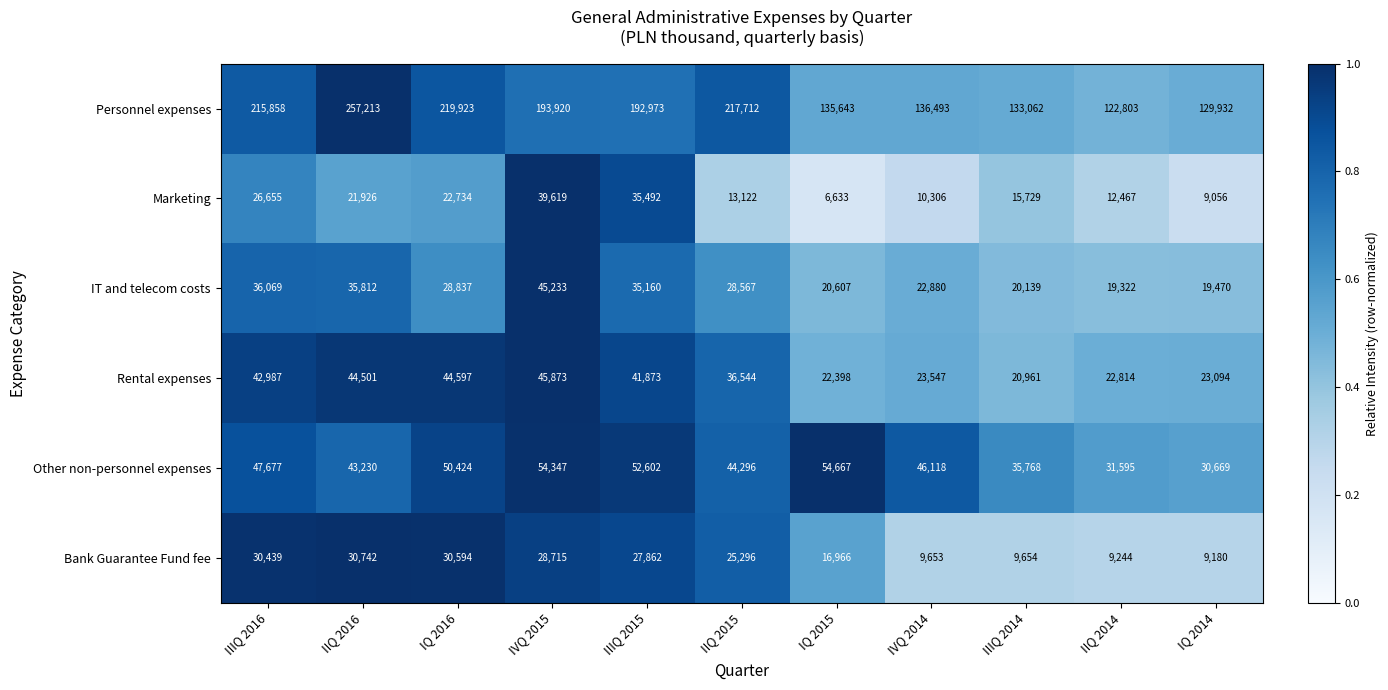

What is the total value across all series at IVQ 2015?

407707